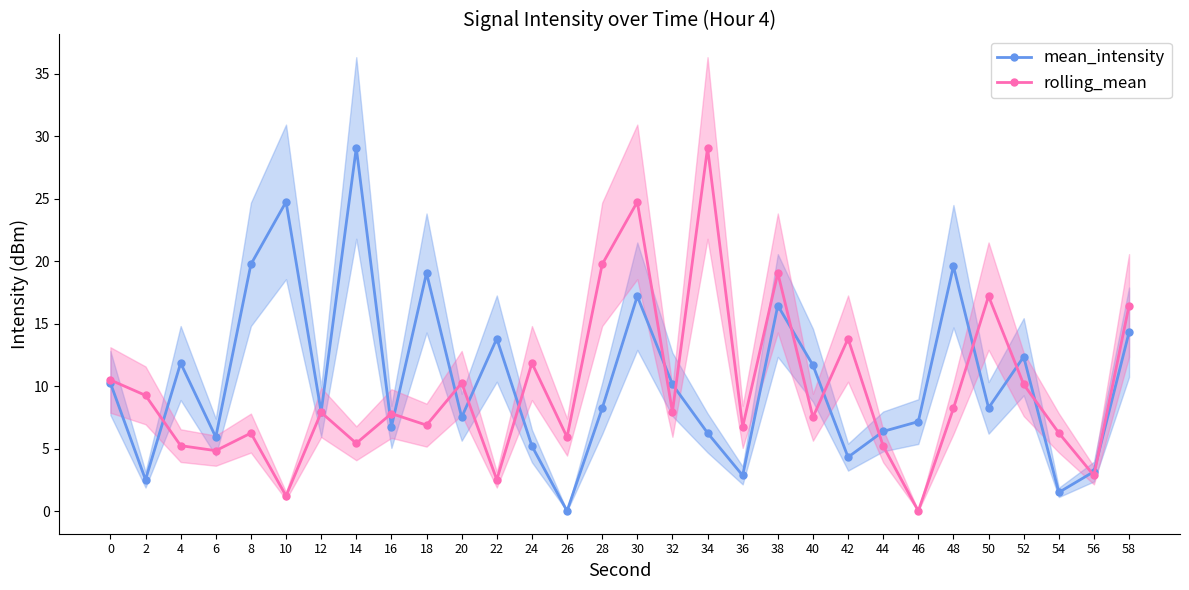

At how many categories does at least one series exceed 23?

4